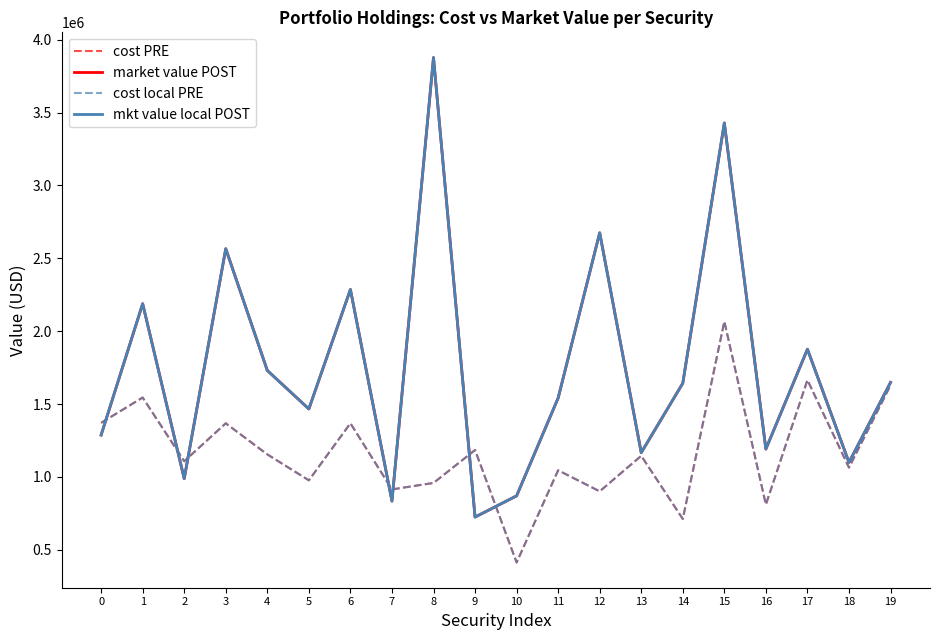

What is the difference between the highest and lowest values at 8?

2918289.7